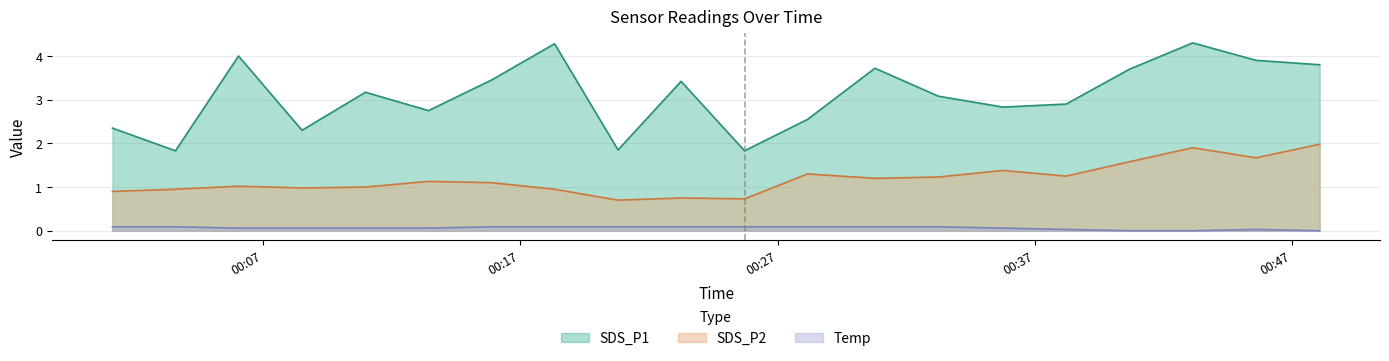

Where is the first local minimum for SDS_P2?

2023/08/02 00:08:31